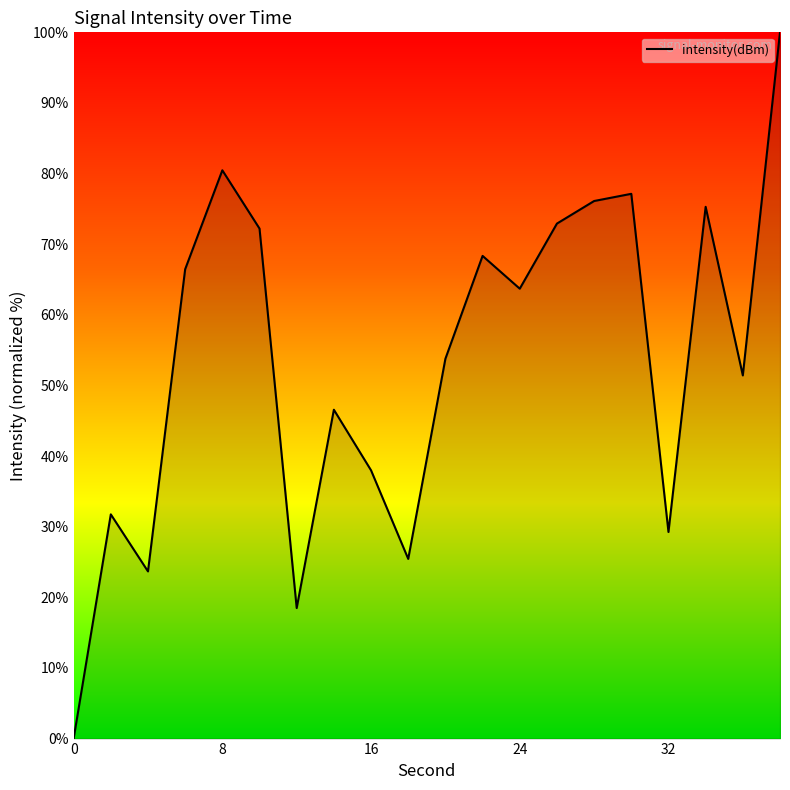

What is the difference between the maximum and second lowest values?

81.5